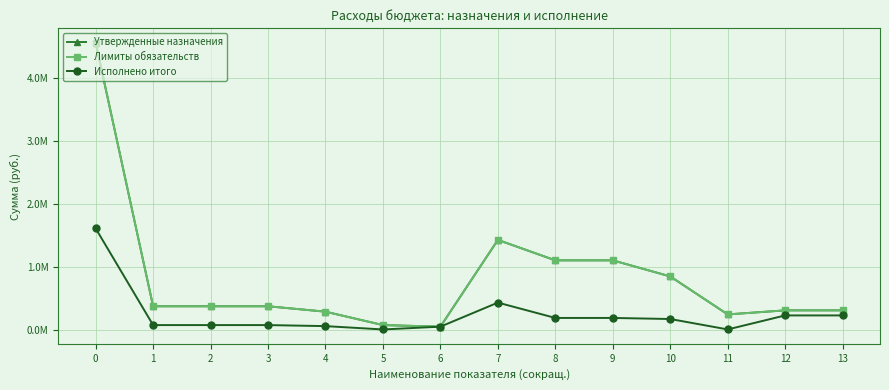

What is the minimum value shown in the chart?

16427.0